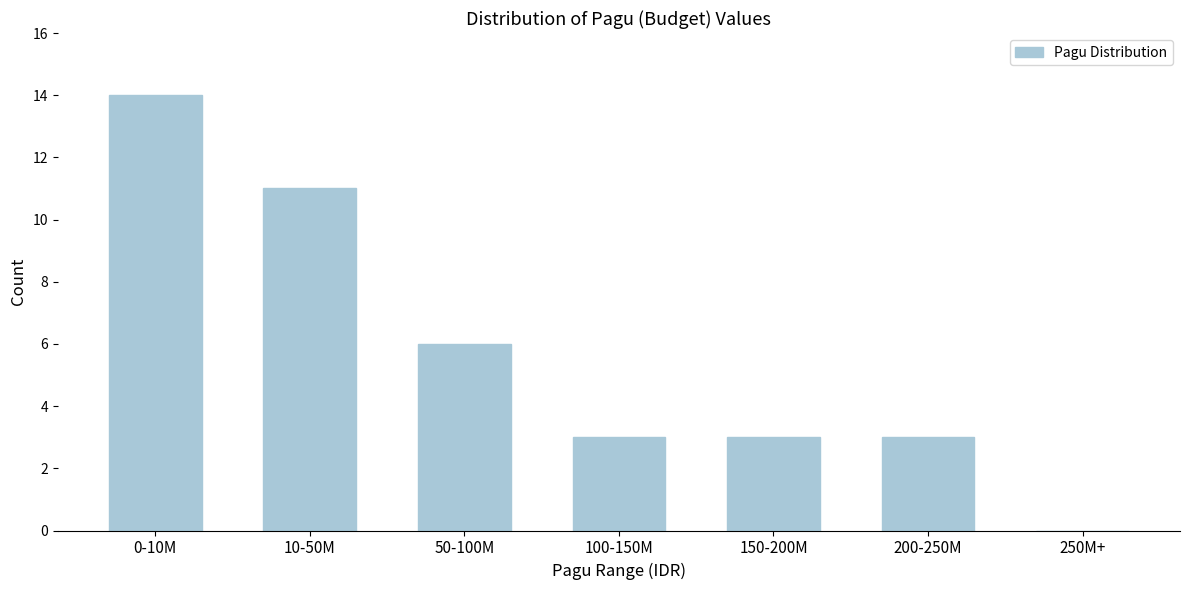

Reading left to right, transcribe all the data shown in this chart.

0-10M=14	10-50M=11	50-100M=6	100-150M=3	150-200M=3	200-250M=3	250M+=0